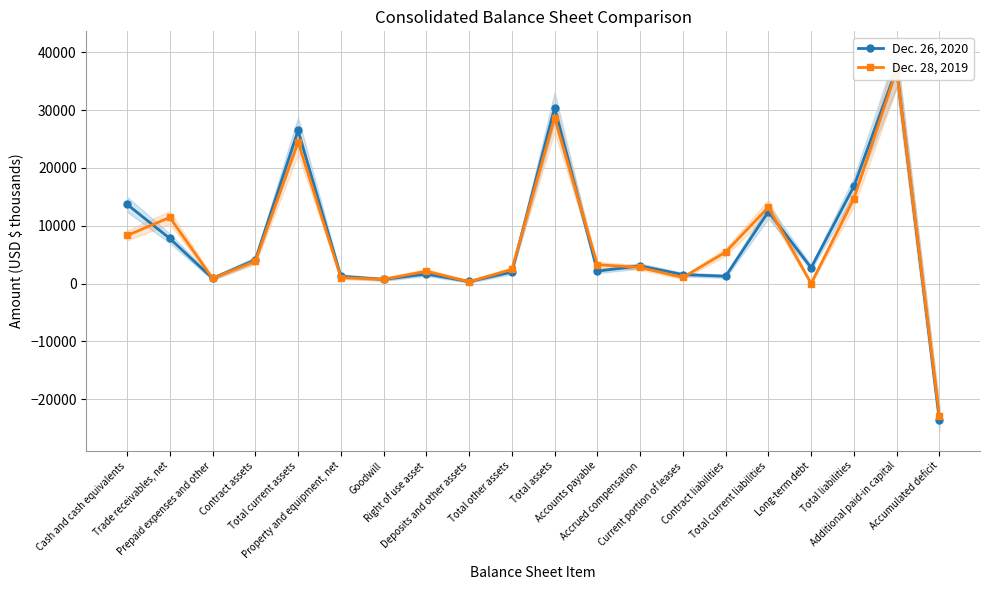

At which category does the chart reach its minimum across all series?

Accumulated deficit